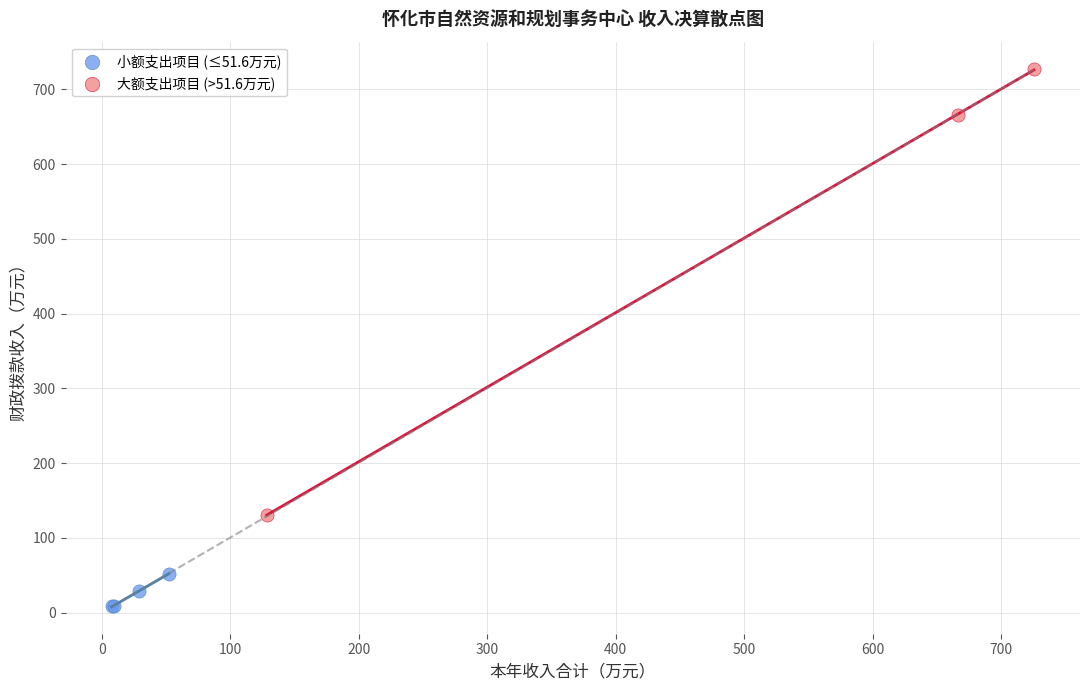

What are all the series names shown in the legend?

小额支出项目 (≤51.6万元), 大额支出项目 (>51.6万元)